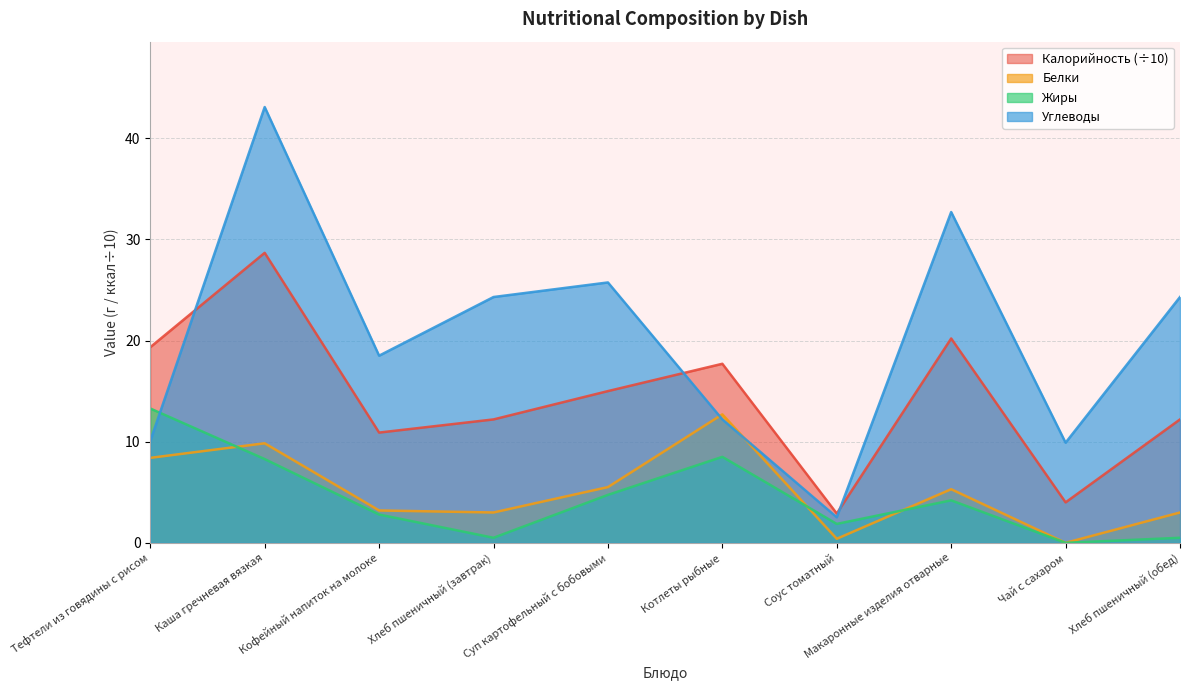

Is the value of Калорийность at Котлеты рыбные greater than the value of Белки at Суп картофельный с бобовыми?

Yes